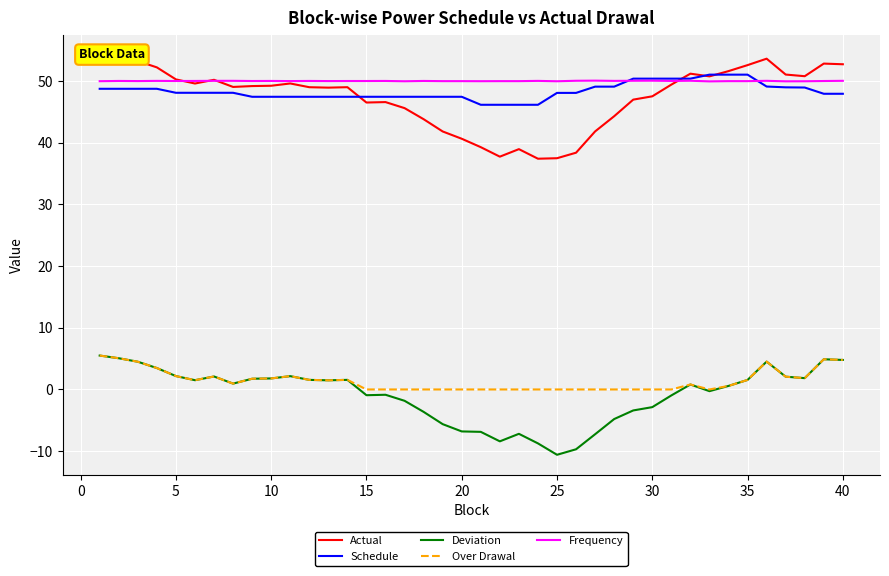

True or false: Over Drawal and Deviation intersect in this chart.

False